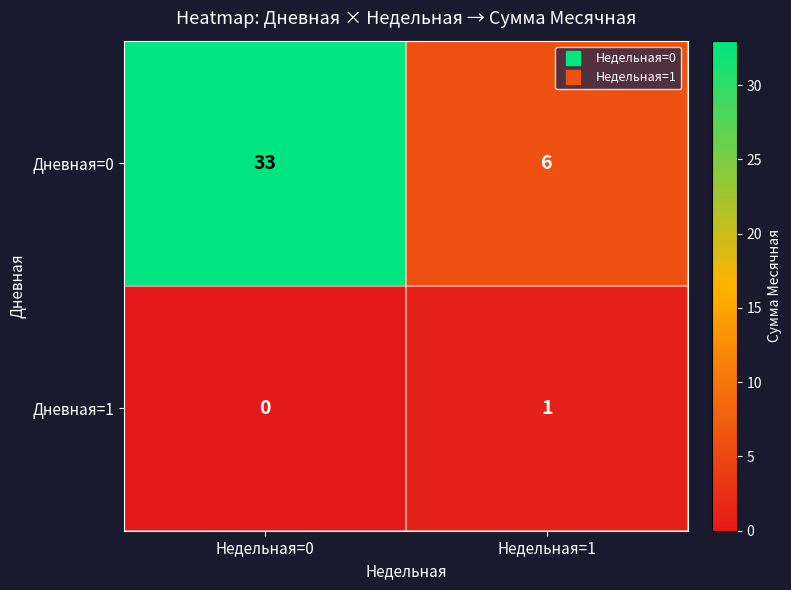

At Недельная=1, list the series in order from smallest to largest.

Дневная=1, Дневная=0